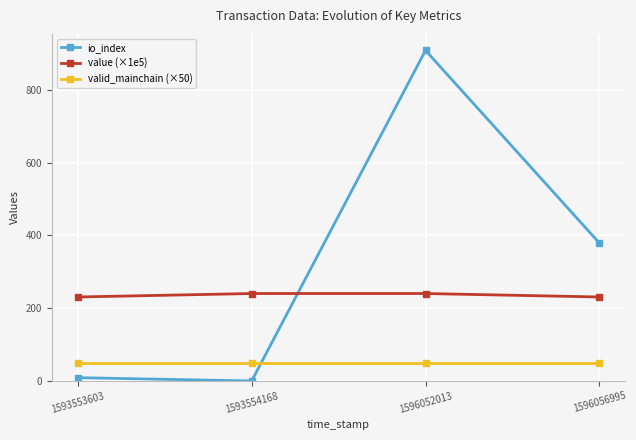

List the series in order of their overall mean, lowest first.

valid_mainchain (×50), value (×1e5), io_index